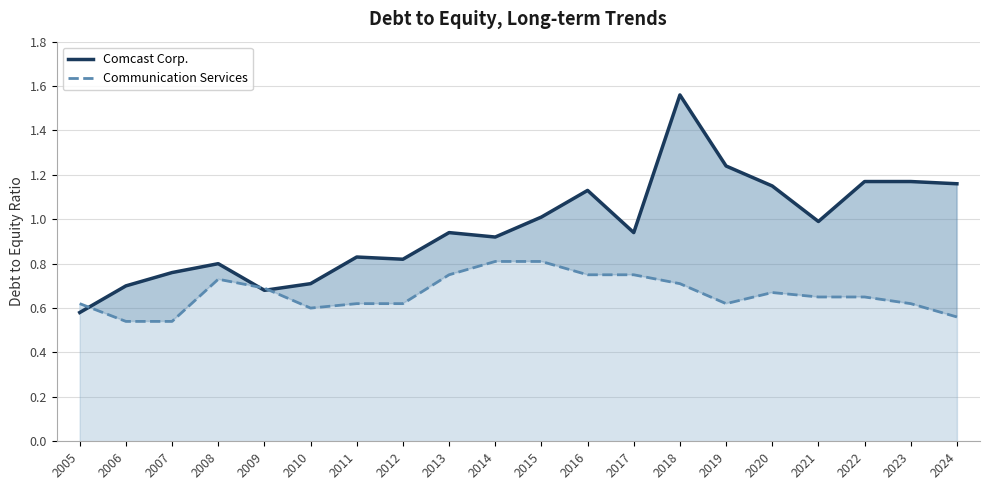

Which series ends up on top after the final intersection of Communication Services and Comcast Corp.?

Comcast Corp.